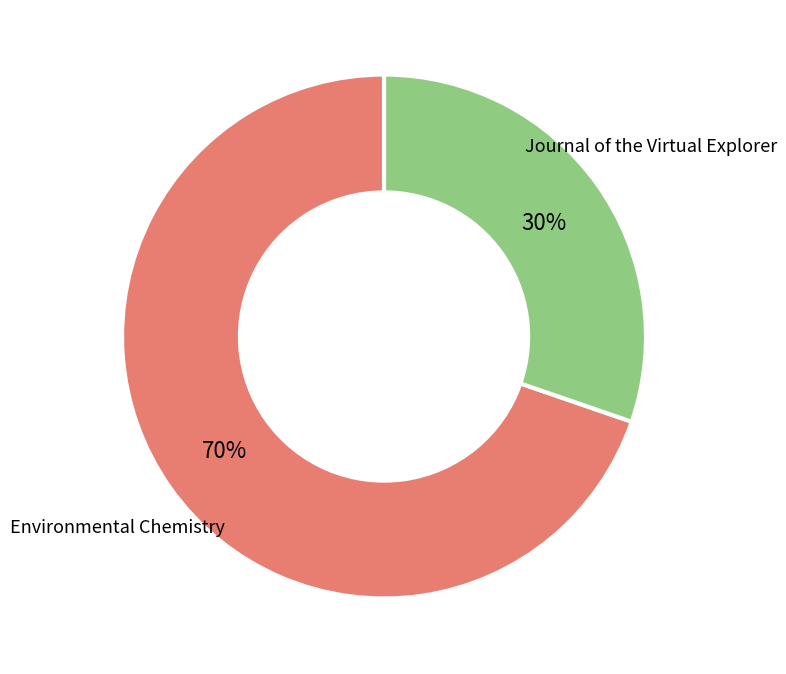

How many segments does this pie chart have?

2